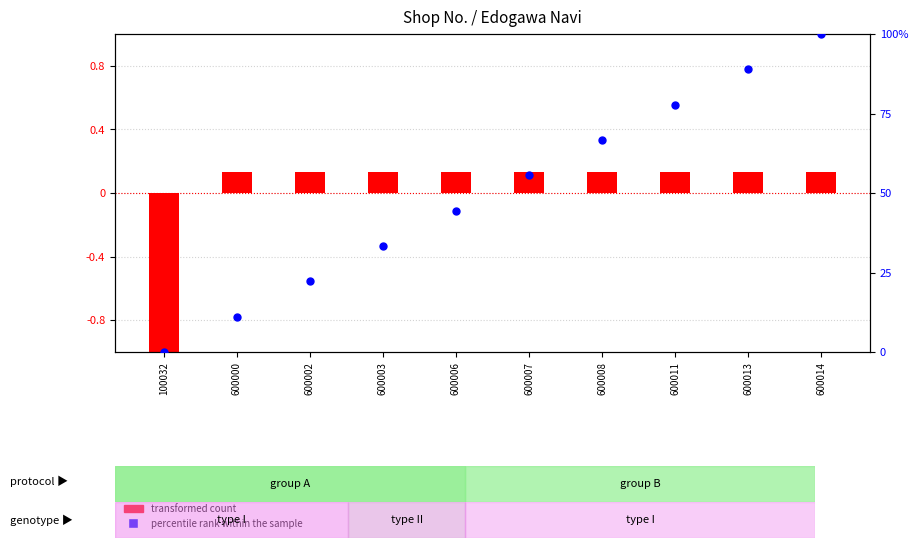

At how many categories does at least one series exceed 66?

4